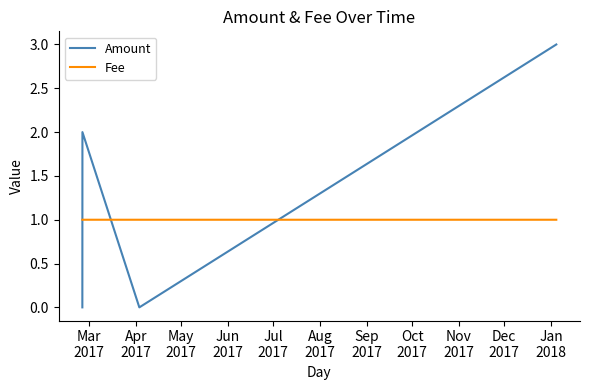

After their last crossing, which series has the higher values: Amount or Fee?

Amount